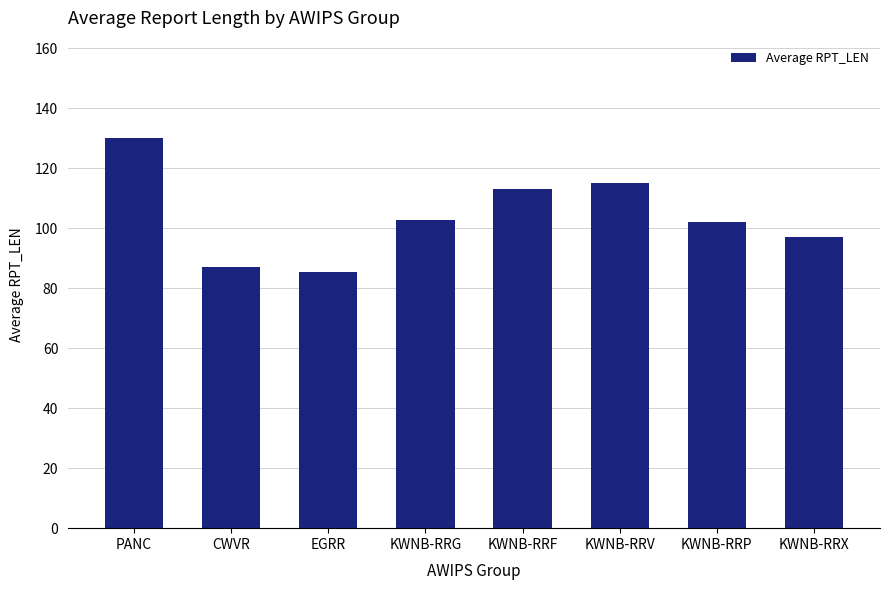

What is the average value?

104.0